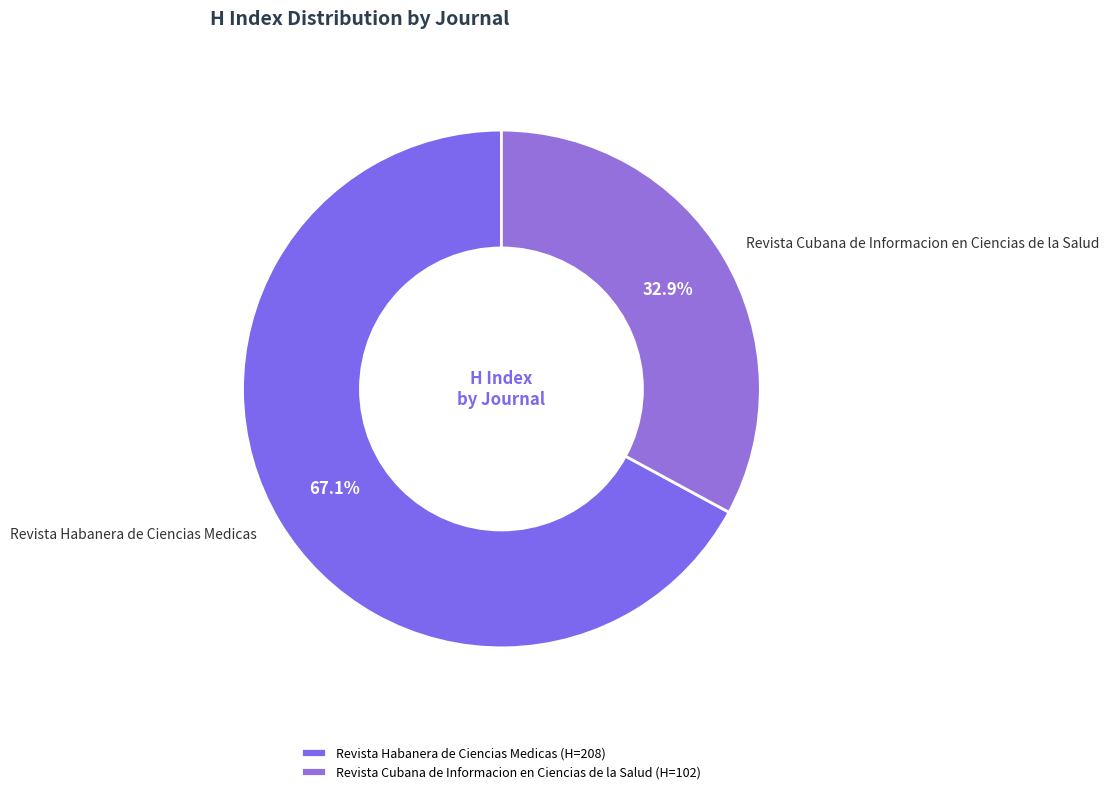

Does Revista Habanera de Ciencias Medicas account for over 50% of the chart?

Yes